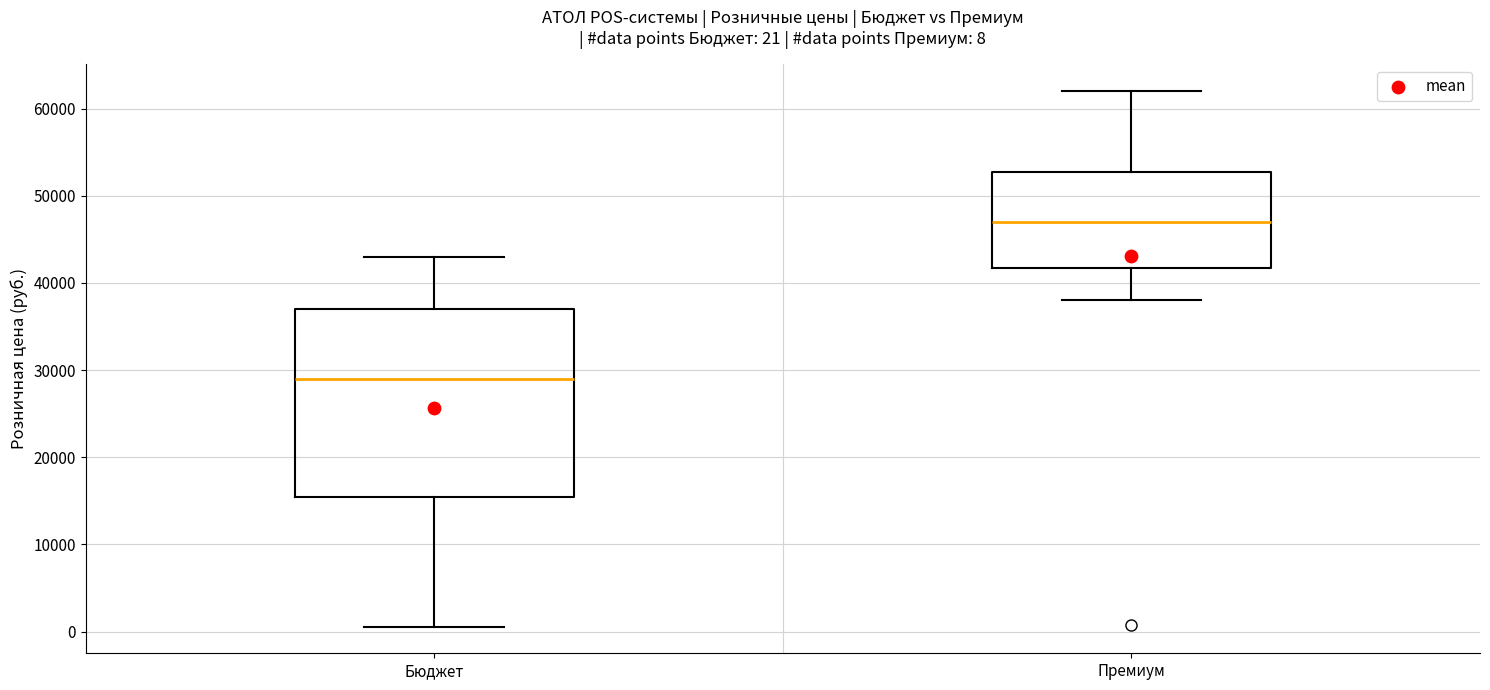

Which box's median line is the lowest?

Бюджет